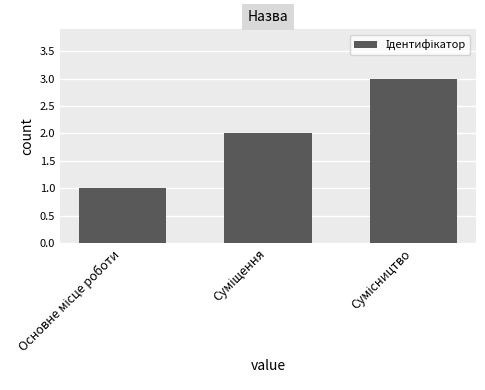

What is the sum of all values?

6